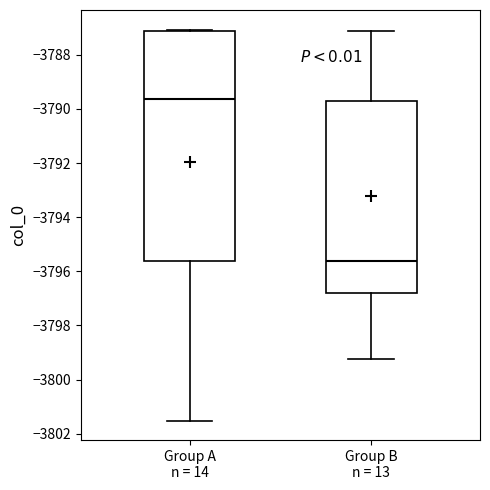

Which box has the lowest median line?

Group B n = 13